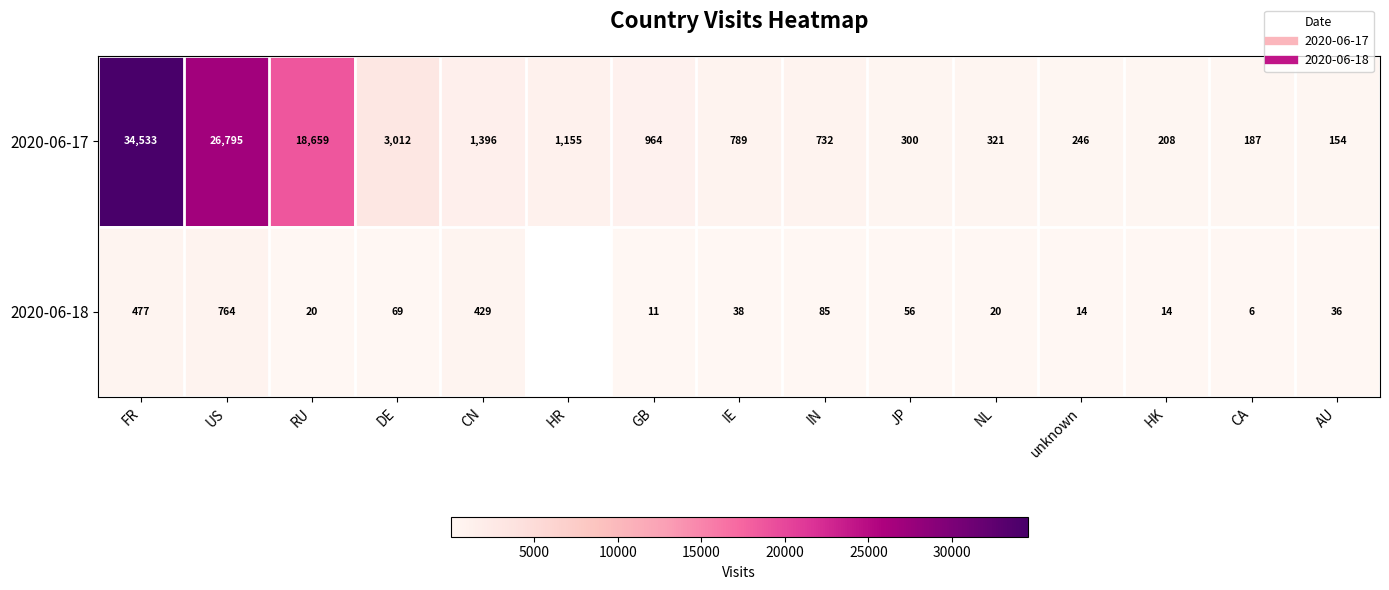

How many values in 2020-06-18 are above zero?

14